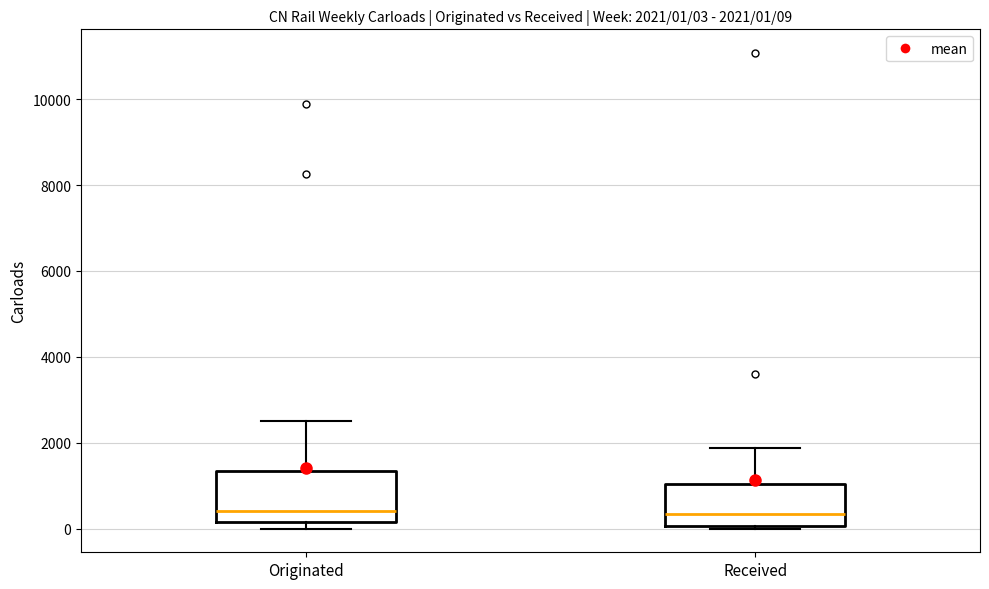

Comparing the boxes themselves (not the whiskers), which one is the tallest?

Originated